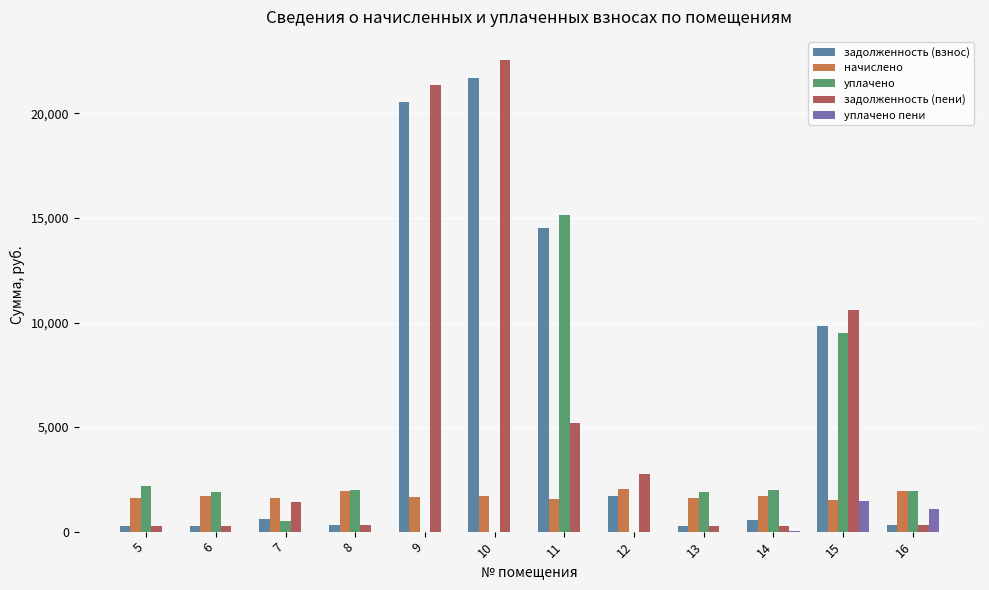

What is the spread (max minus min) of values at 7?

1599.0